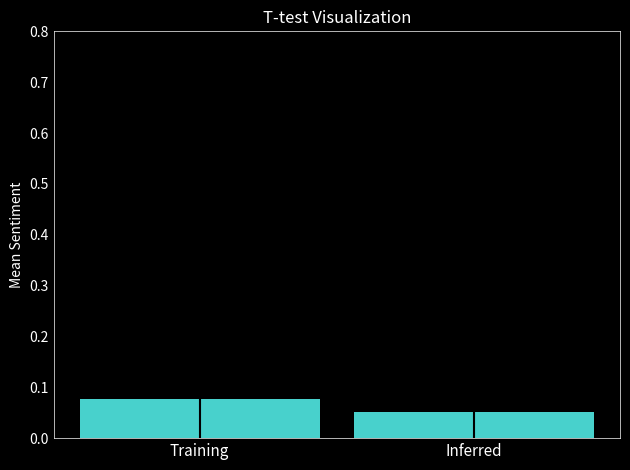

Rank the categories by value from lowest to highest.

Inferred, Training